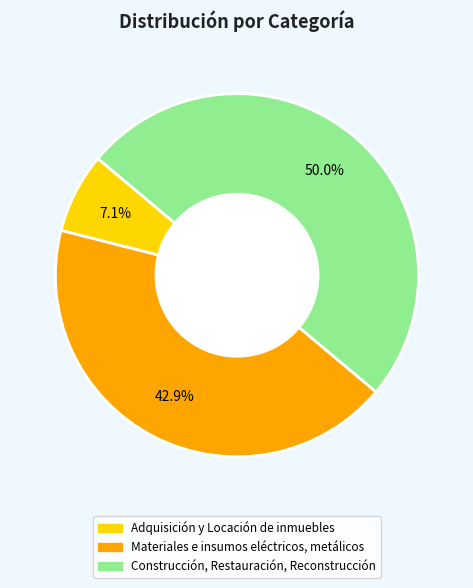

To the nearest percent, what portion does Adquisición y Locación de inmuebles represent?

7%